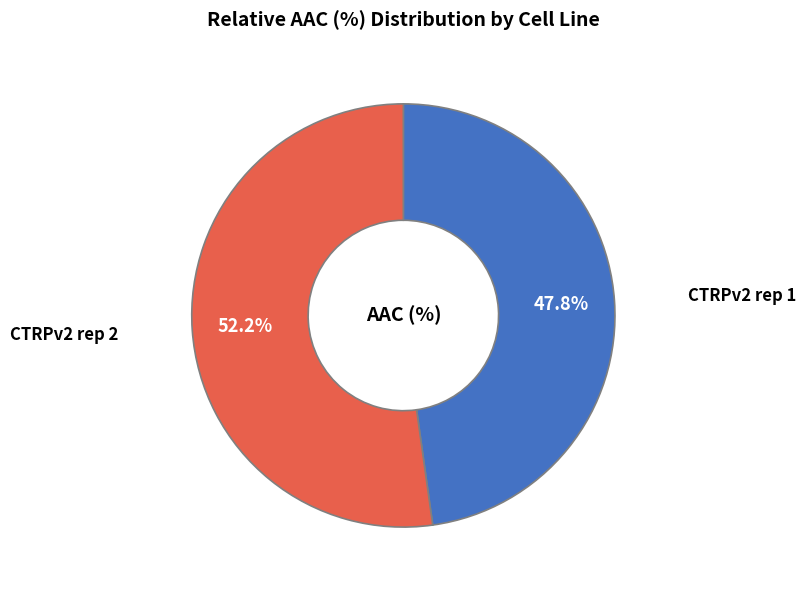

To the nearest percent, what is the combined percentage of CTRPv2 rep 2 and CTRPv2 rep 1?

100%